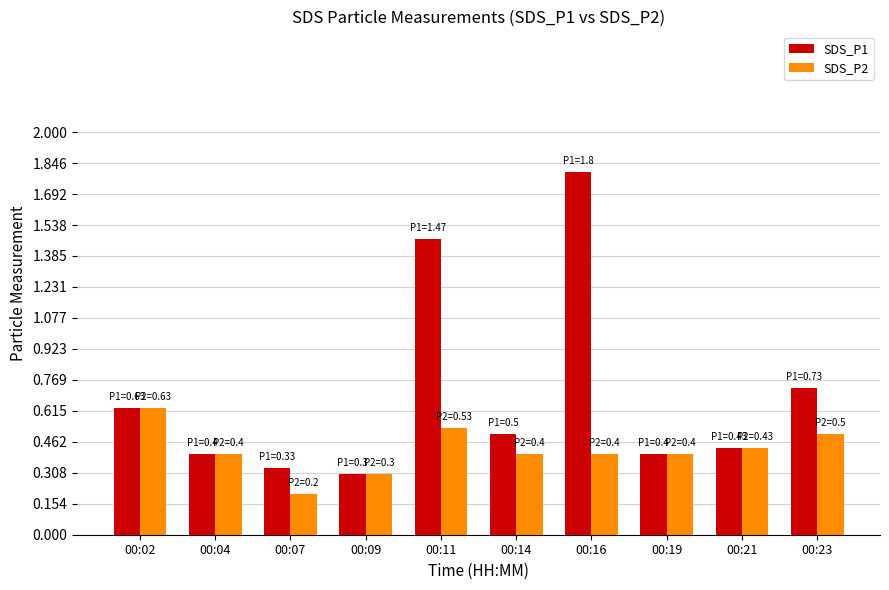

Is the value of SDS_P2 at 00:23 greater than the value of SDS_P1 at 00:19?

Yes